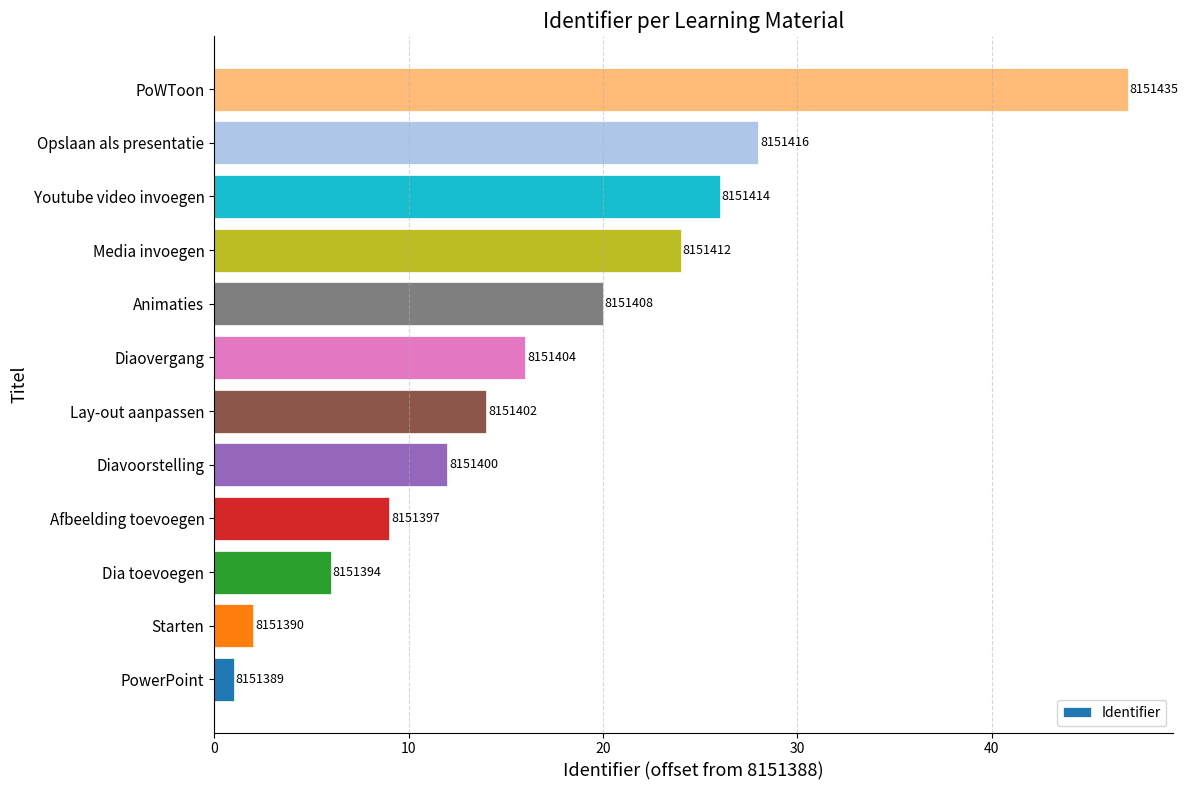

Are the bars horizontal?

Yes